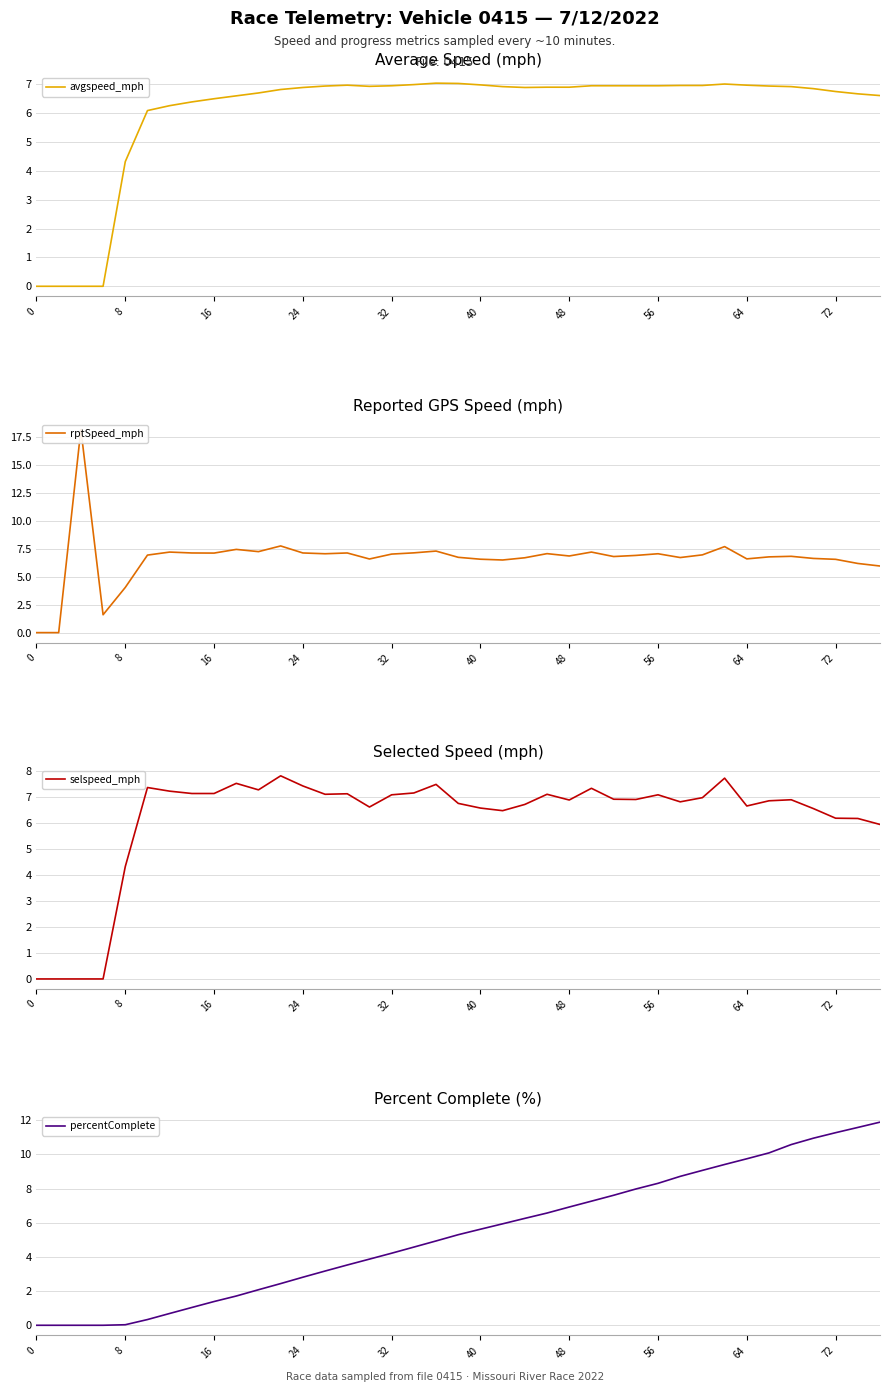

How many data points in avgspeed_mph are less than 6?

5